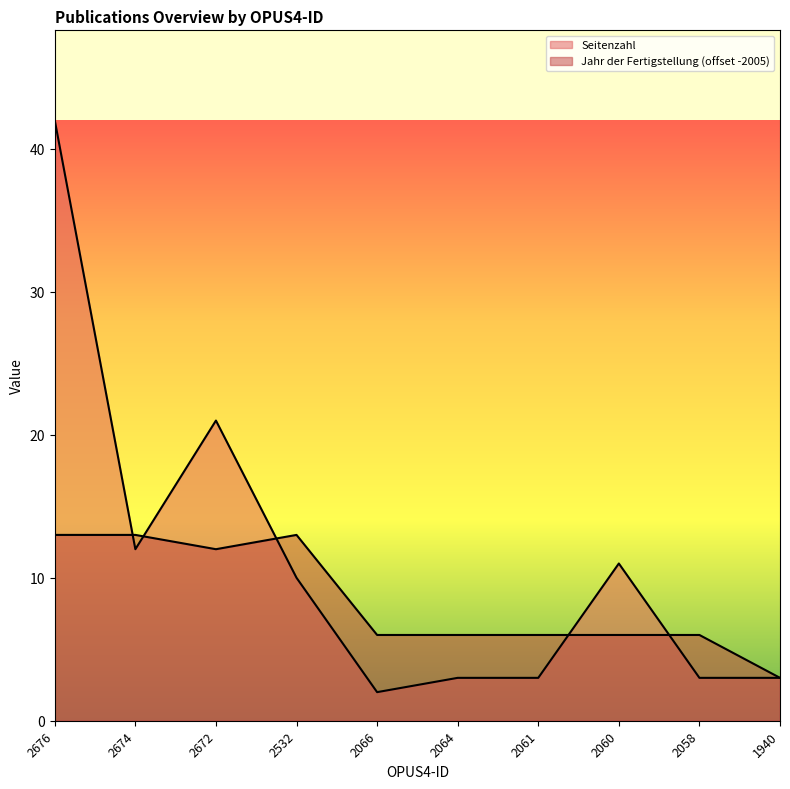

At which category is the sum across all series the highest?

2676